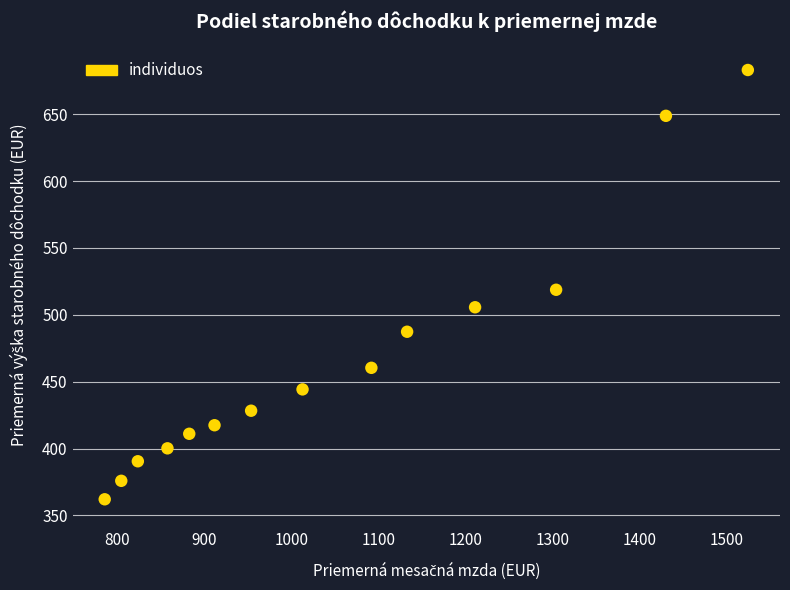

What is the range of Y values (max minus min)?

321.0